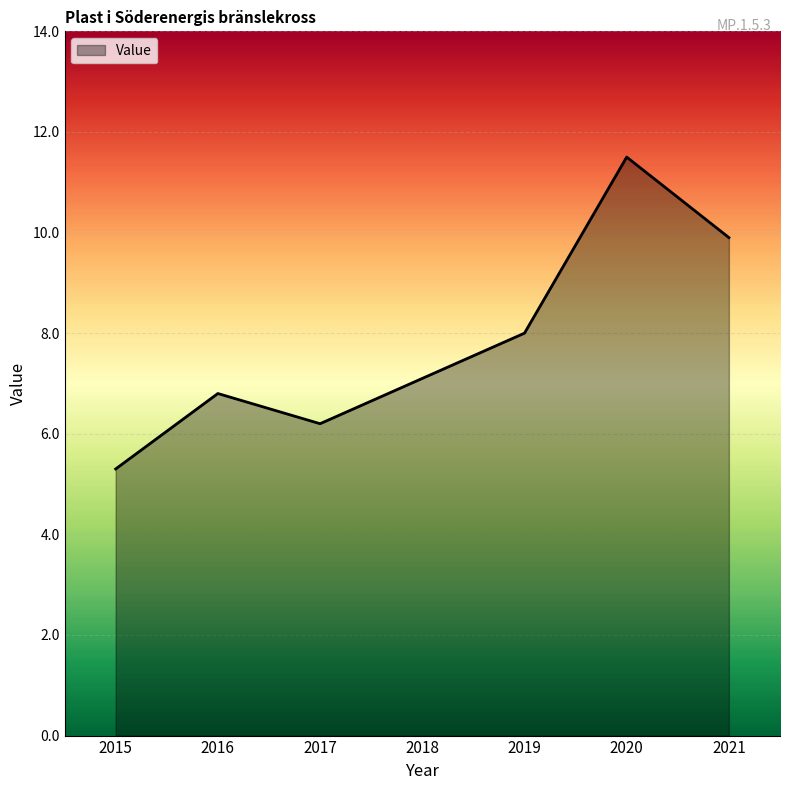

The value at 2015 is 5.3. True or false?

True